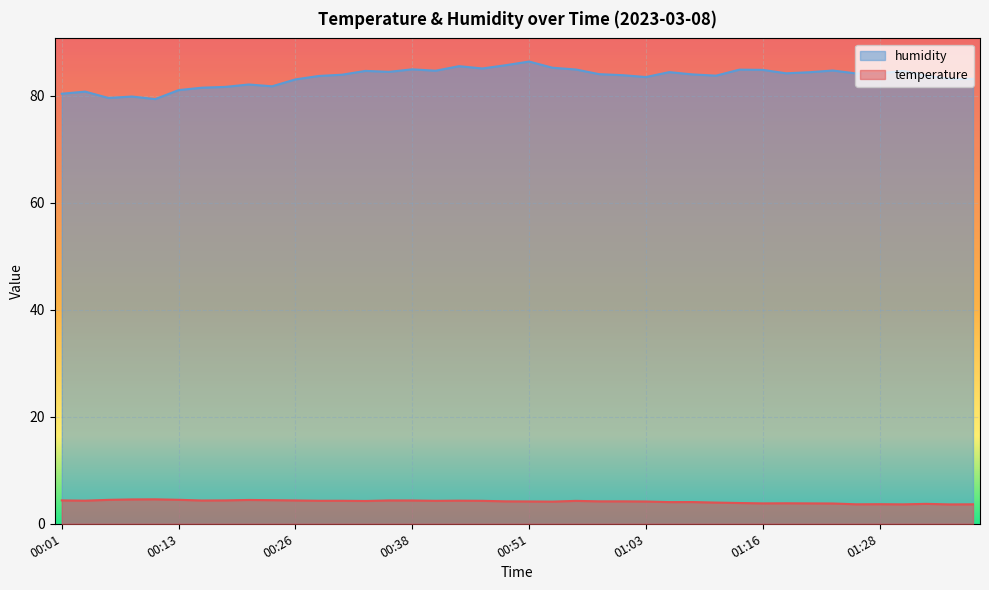

Reading right to left, what are all the values shown in this chart?

temperature: 3.6	3.6	3.7	3.6	3.7	3.6	3.8	3.8	3.8	3.8	3.9	4.0	4.1	4.0	4.2	4.2	4.2	4.3	4.1	4.2	4.2	4.3	4.3	4.3	4.3	4.4	4.3	4.3	4.3	4.4	4.4	4.5	4.4	4.3	4.5	4.6	4.5	4.5	4.3	4.4
humidity: 83.1	83.1	83.7	84.6	84.2	84.1	84.7	84.4	84.2	84.8	84.8	83.7	84.0	84.4	83.5	83.8	84.0	84.9	85.2	86.4	85.7	85.1	85.5	84.7	84.9	84.4	84.6	83.9	83.7	83.0	81.7	82.1	81.6	81.5	81.0	79.3	79.8	79.6	80.8	80.3